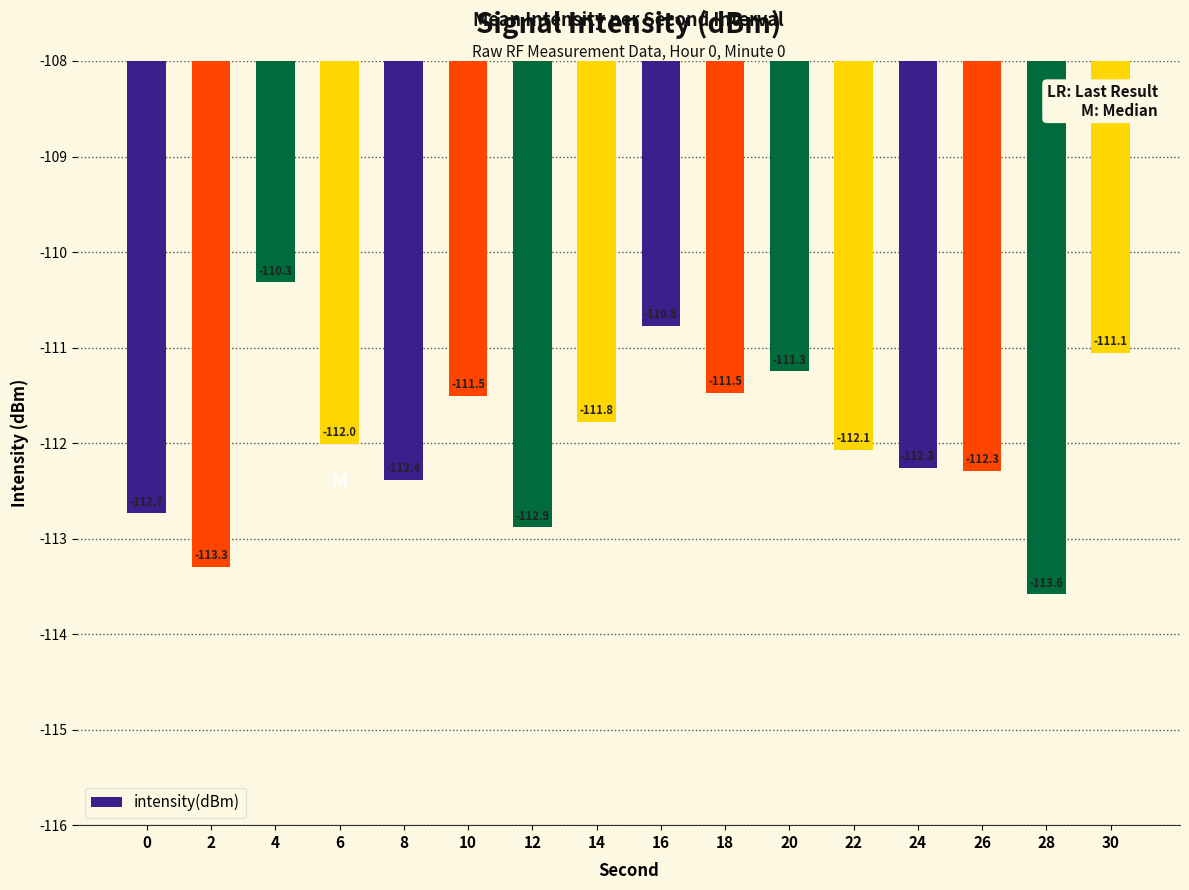

Reading left to right, list all the values displayed in this chart.

0=-112.7	2=-113.3	4=-110.3	6=-112.0	8=-112.4	10=-111.5	12=-112.9	14=-111.8	16=-110.8	18=-111.5	20=-111.3	22=-112.1	24=-112.3	26=-112.3	28=-113.6	30=-111.1